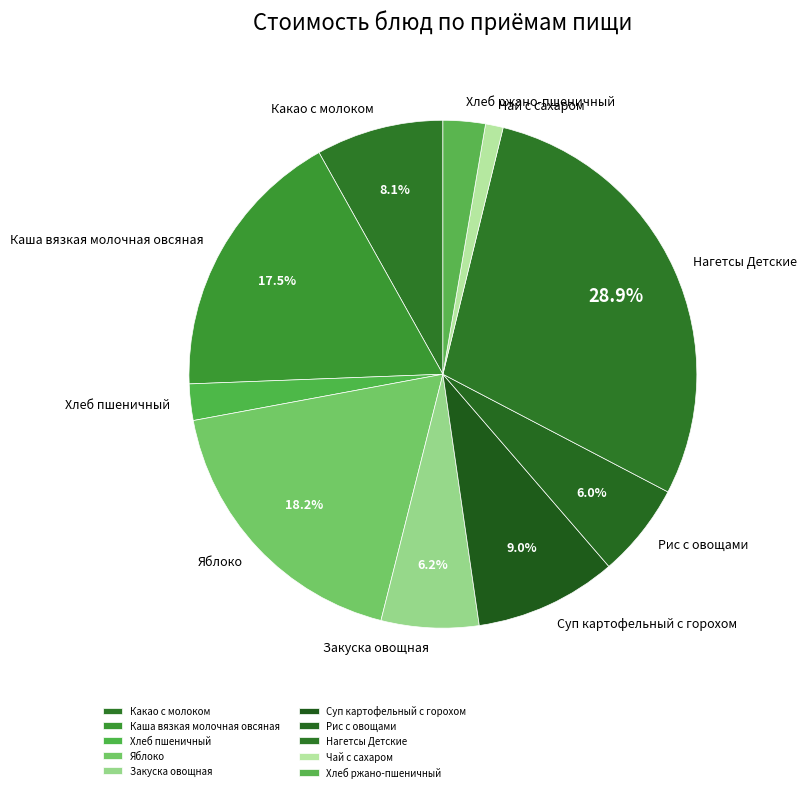

Combined, do Закуска овощная and Чай с сахаром account for over 50%?

No